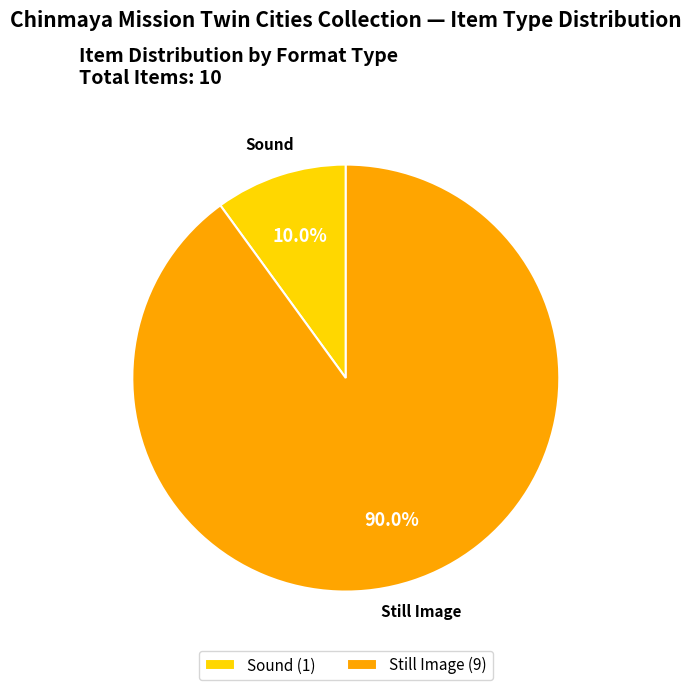

Count the number of slices in the pie.

2